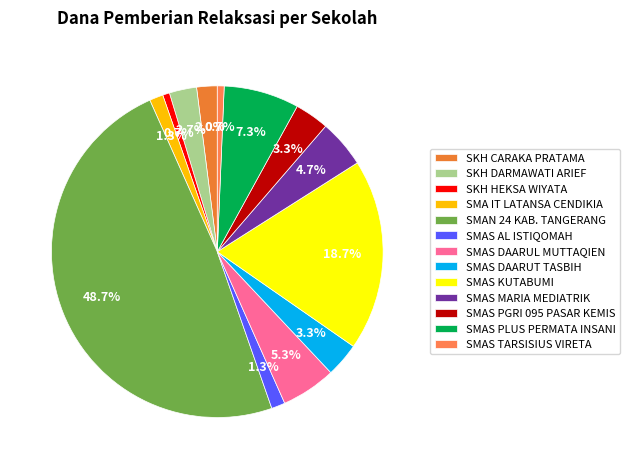

Does SMAS DAARUT TASBIH account for over 50% of the chart?

No